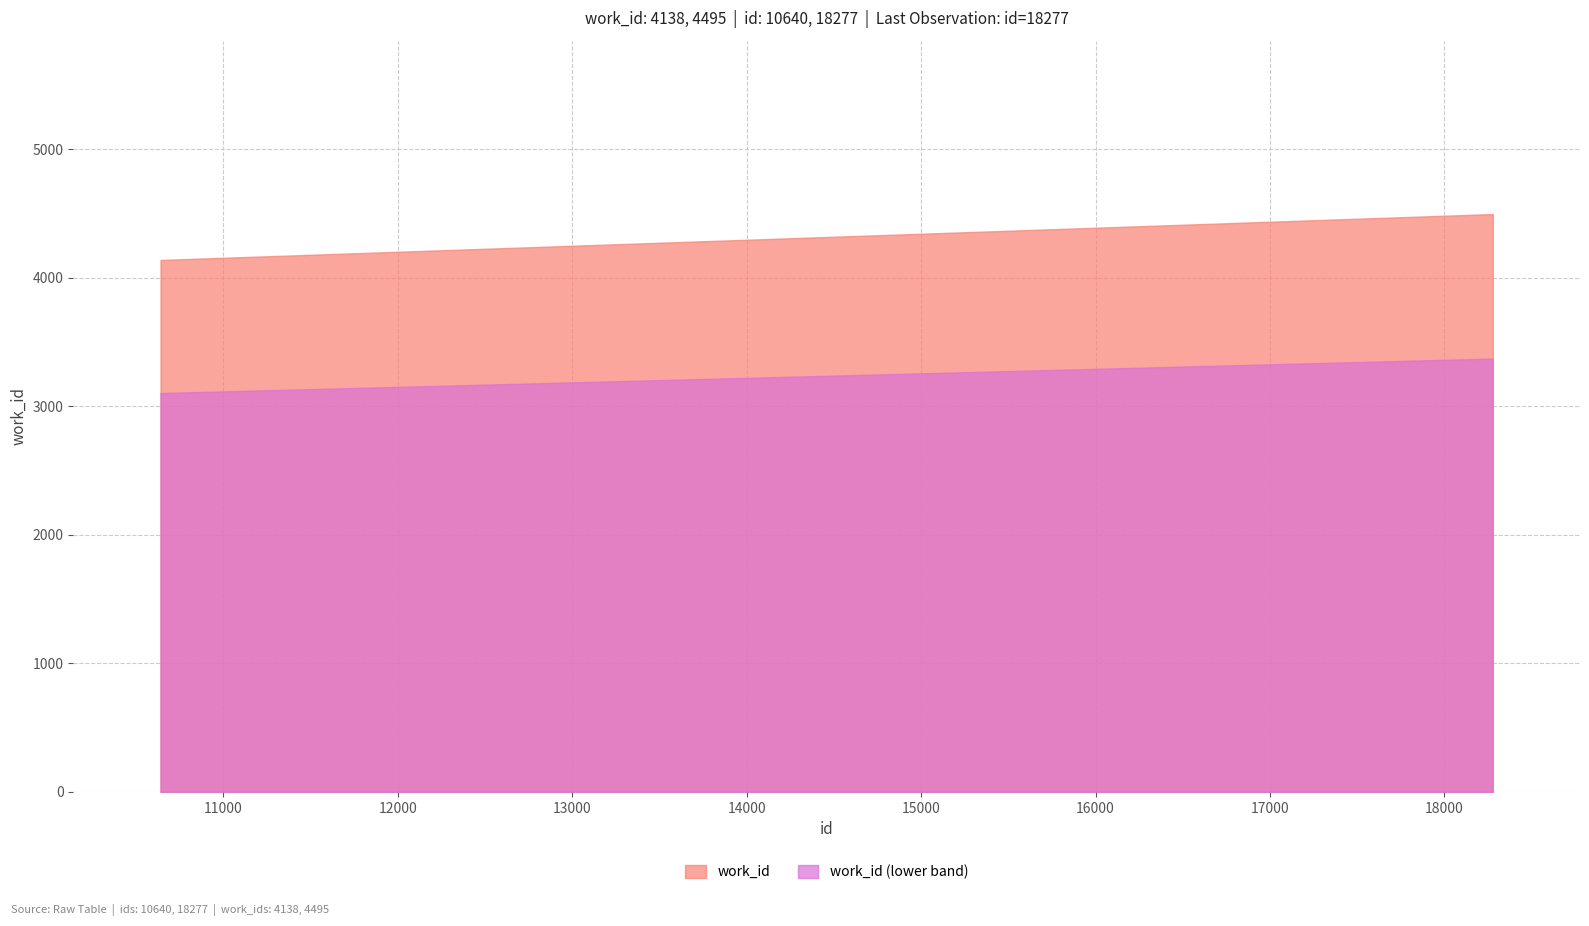

List the labels in order of value, largest first.

18277, 10640